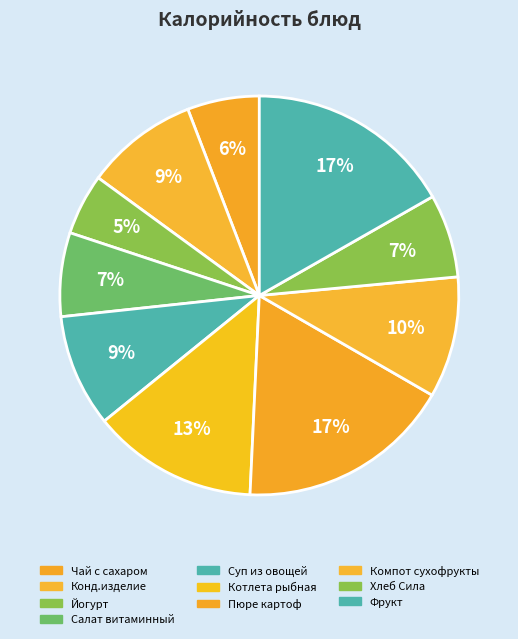

What is the smallest slice in the pie chart?

Йогурт